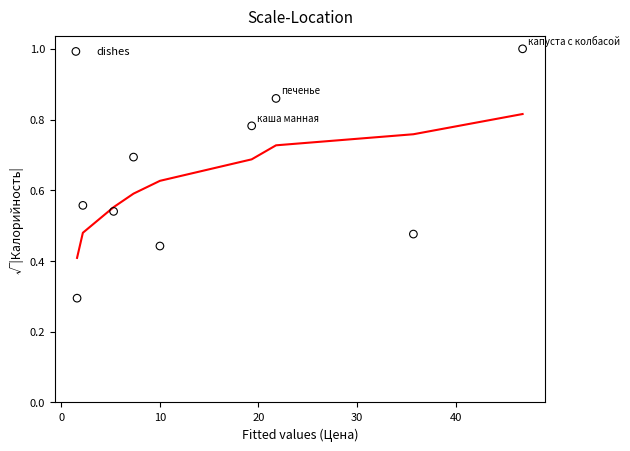

What Y value in the scatter plot is closest to 0?

0.3